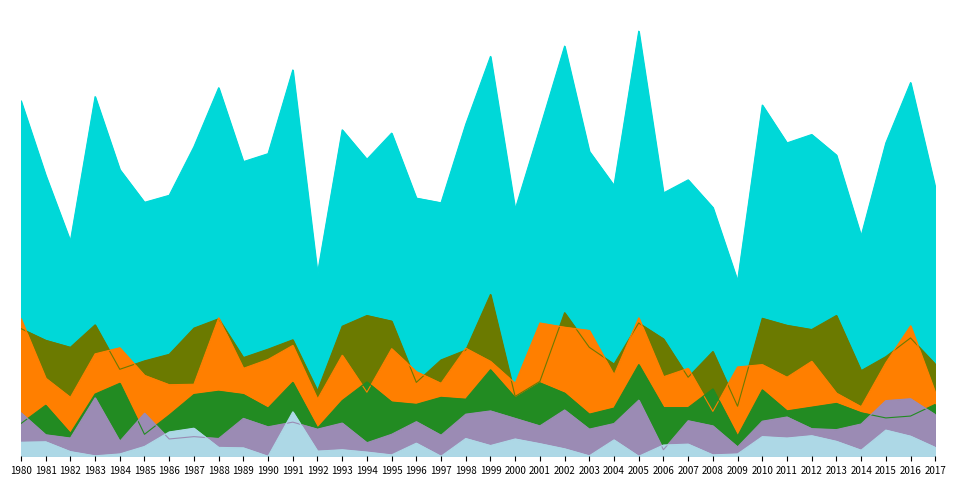

How many series are shown in this chart?

6